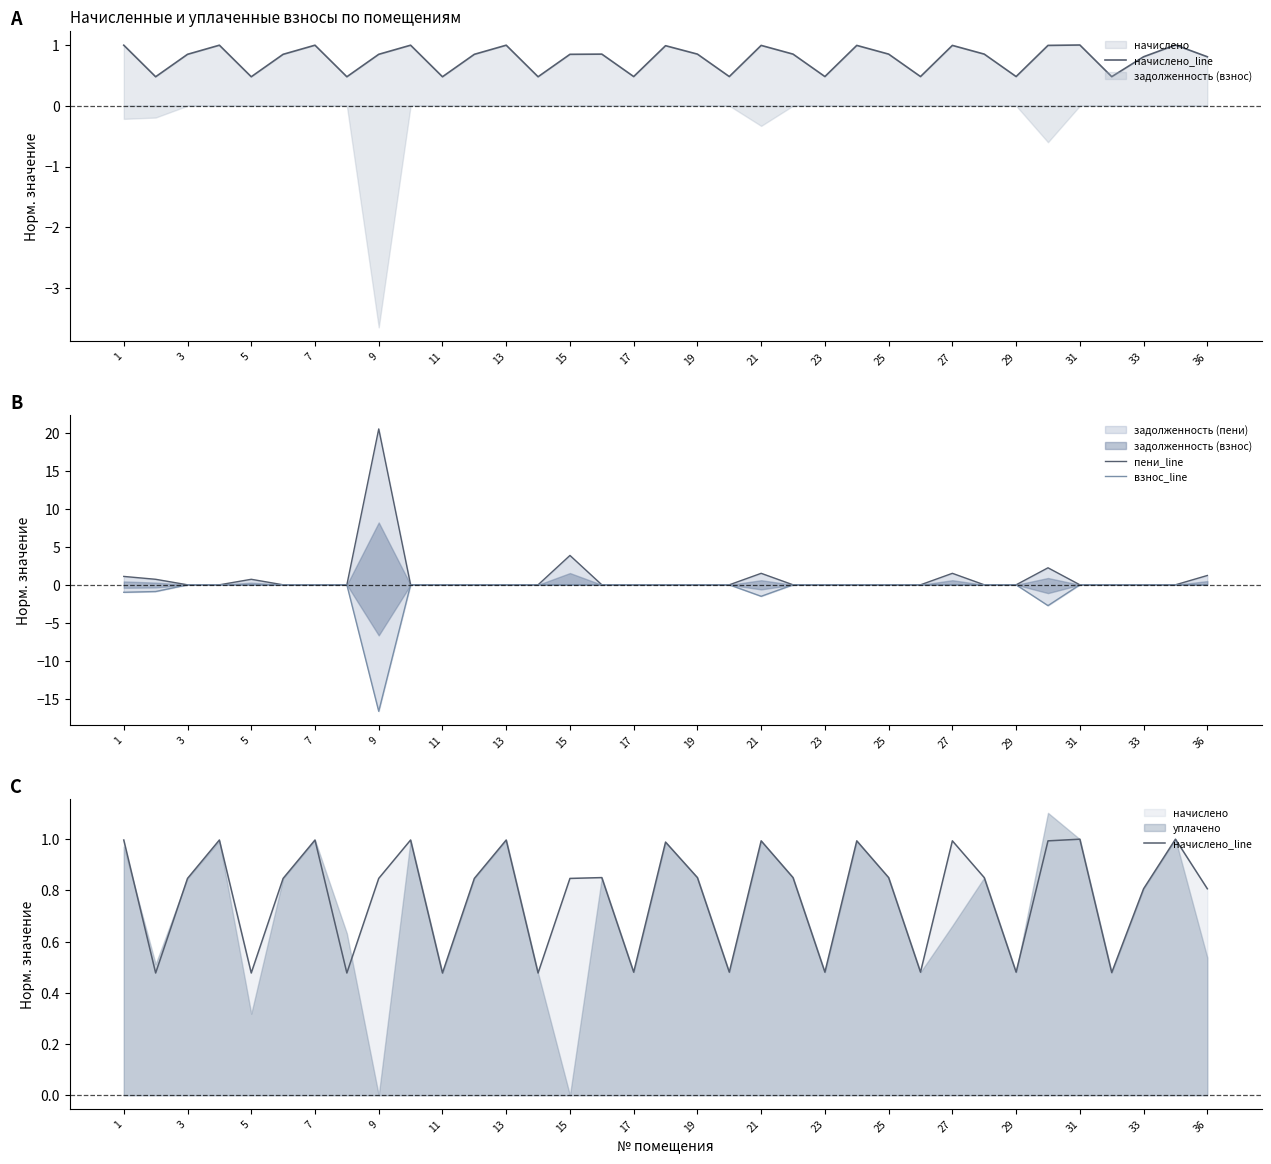

How many times do начислено_line and пени_line cross each other?

14